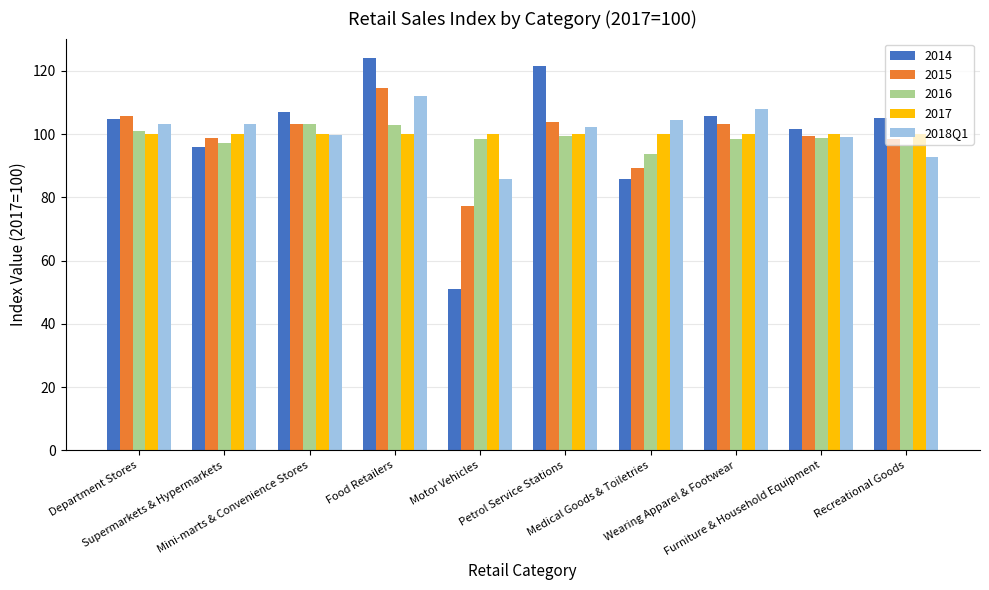

What position from the left is Wearing Apparel & Footwear?

8